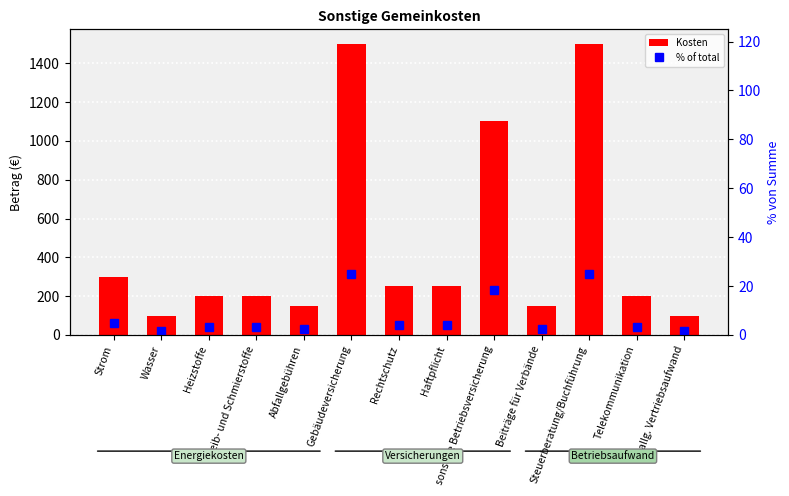

What is the lowest value of the % of total series?

1.7